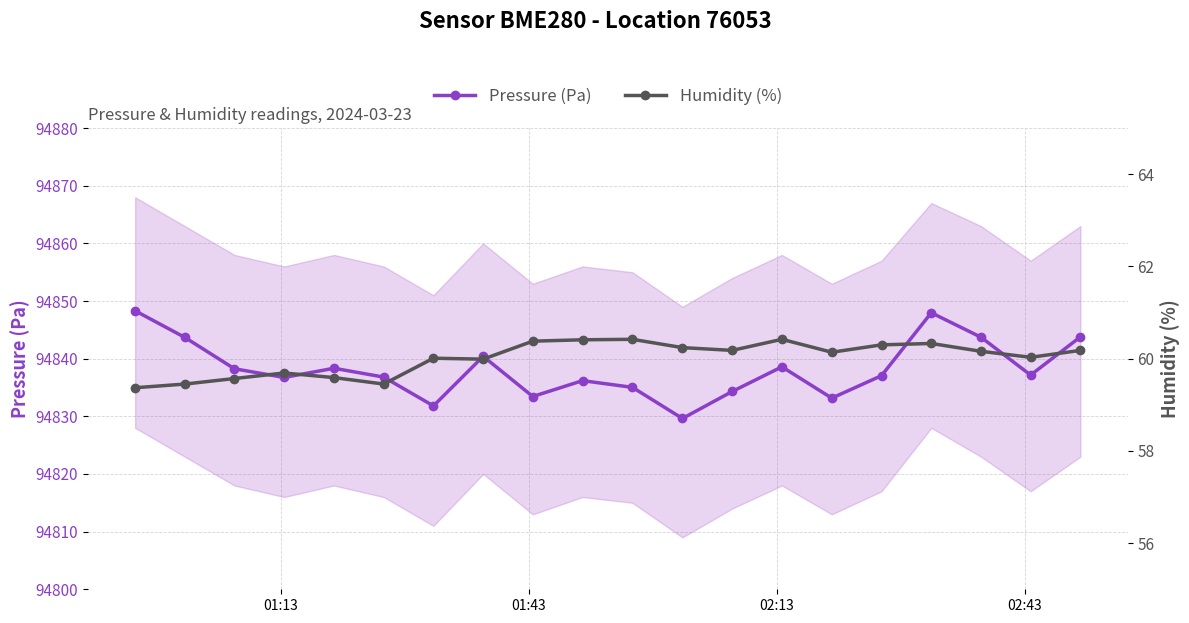

True or false: Pressure (Pa) and Humidity (%) intersect in this chart.

False